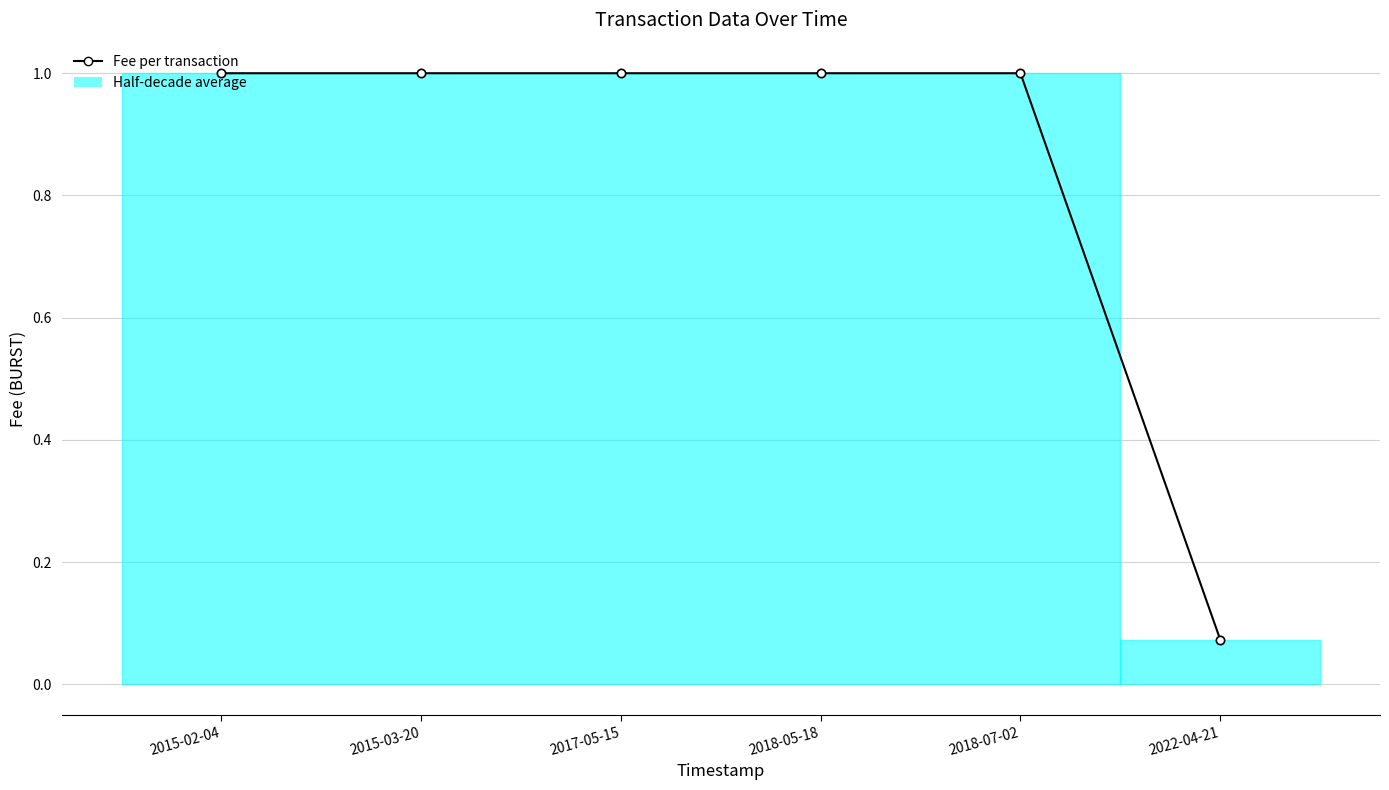

What position from the left is 2017-05-15?

3